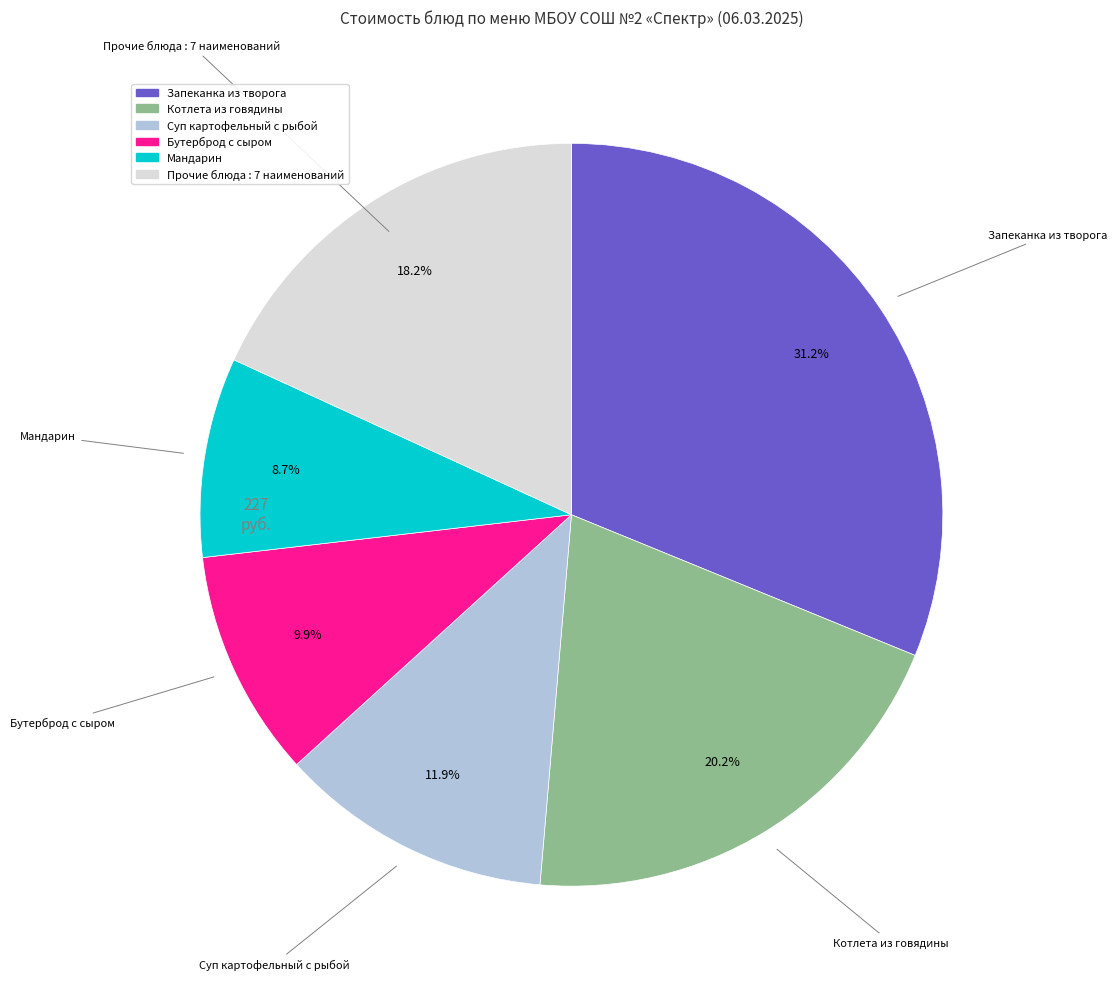

Does any single category account for the majority?

No